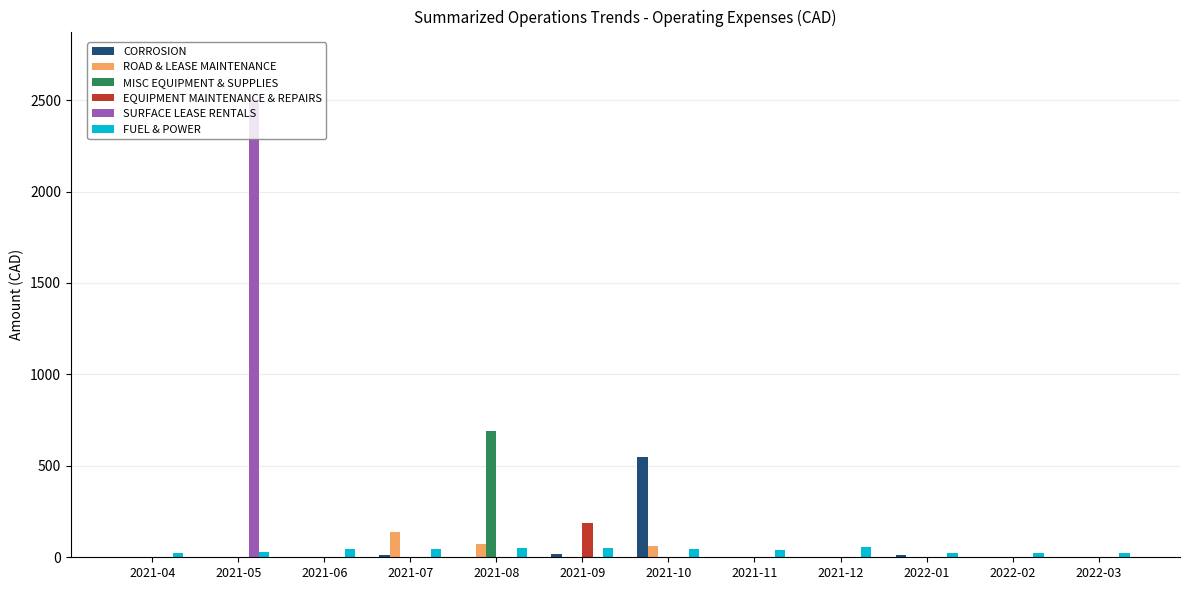

What is the highest value of the ROAD & LEASE MAINTENANCE series?

137.5